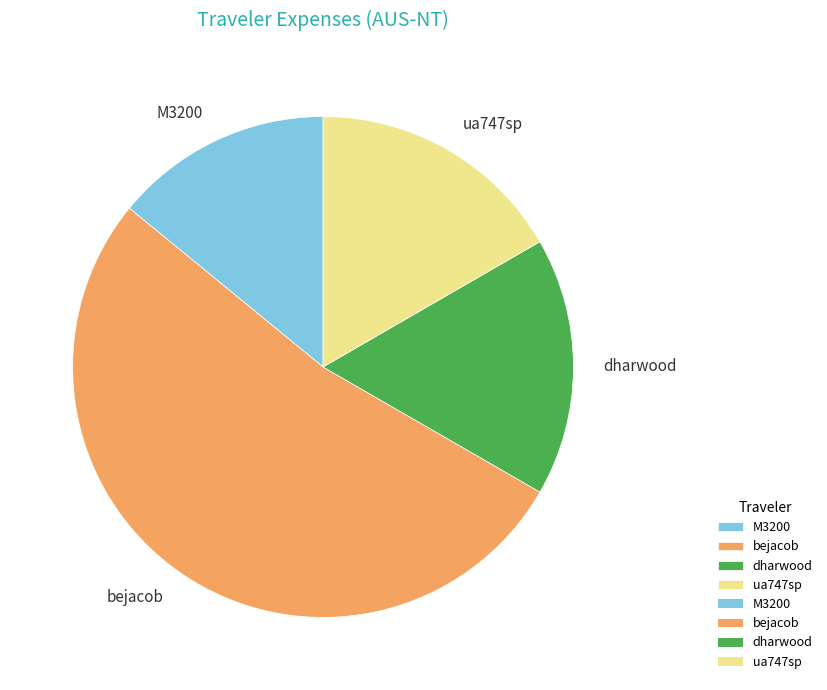

Approximately how many times larger is the value at ua747sp compared to bejacob?

0.3